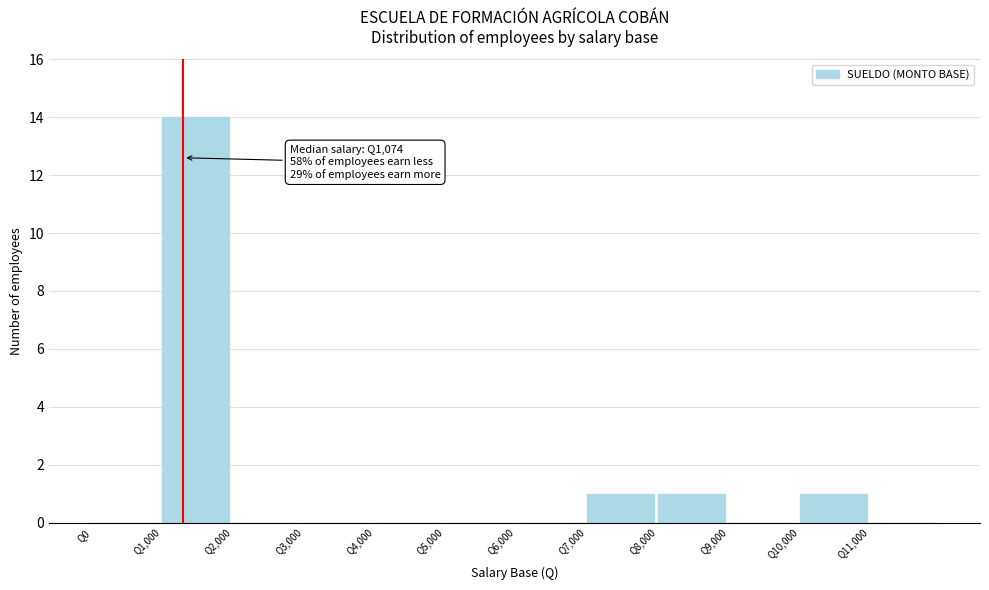

Which range on the x-axis has the tallest bar?

1000 to 2000